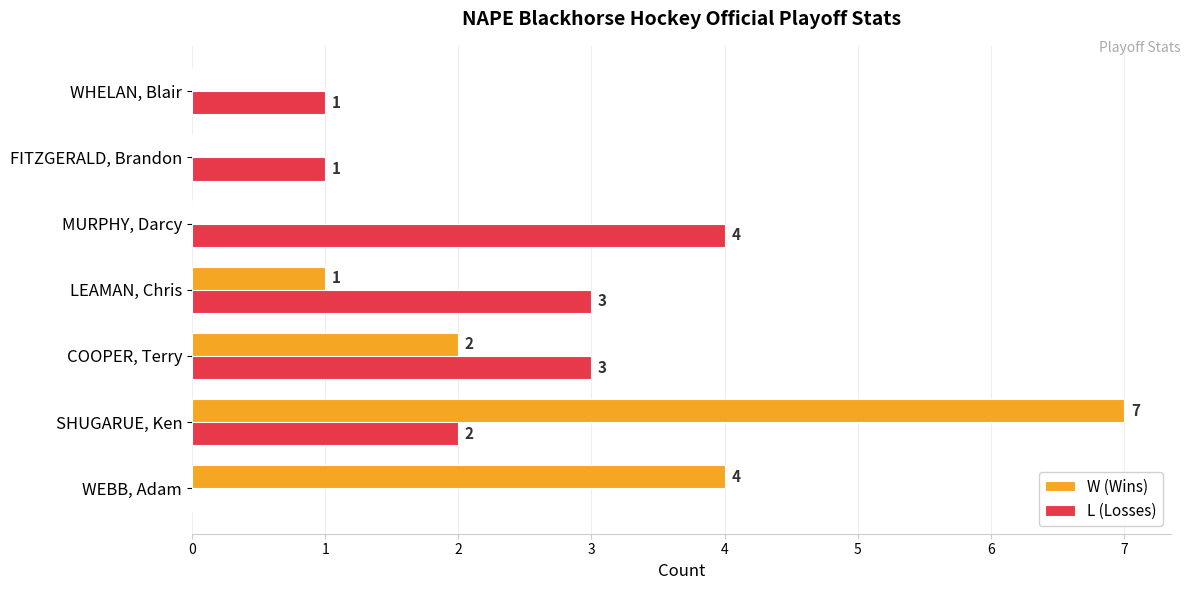

At which category is the sum across all series the highest?

SHUGARUE, Ken